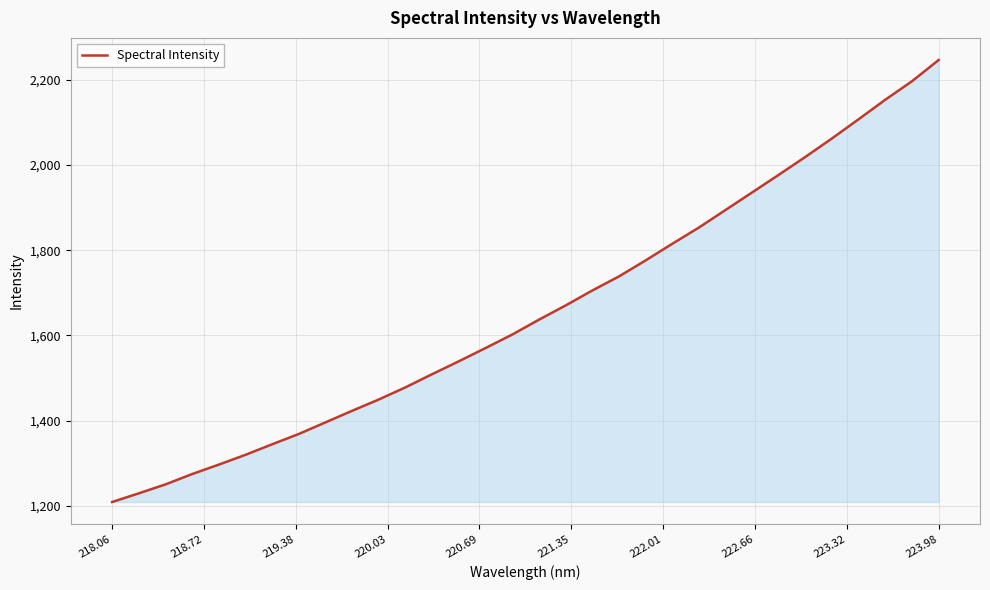

What is the difference between the maximum and minimum values?

1038.3